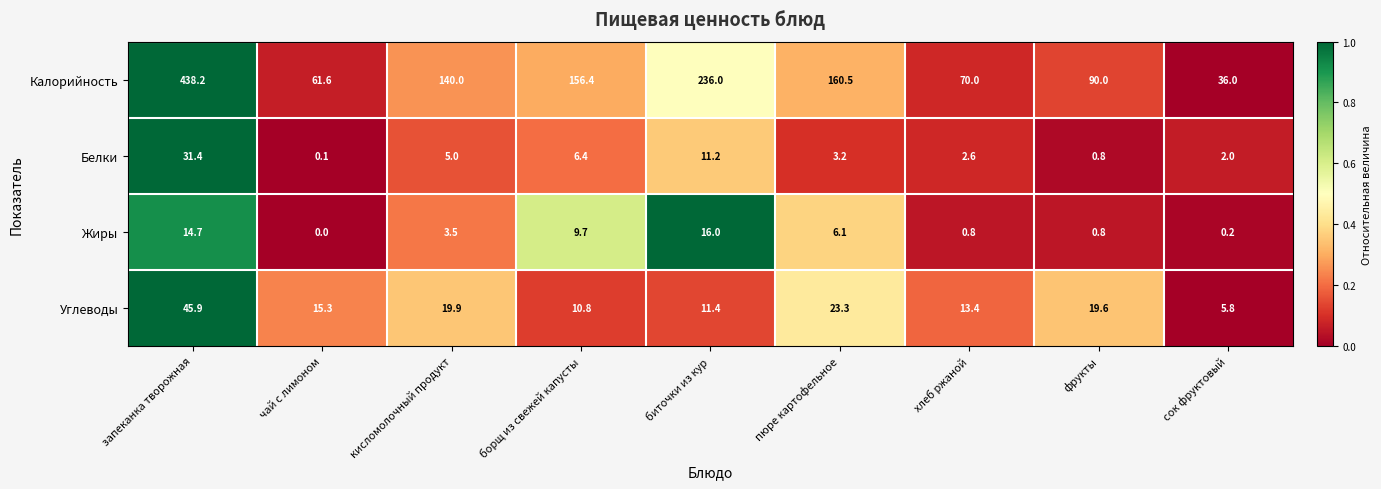

Which category has the lowest value across all series?

чай с лимоном